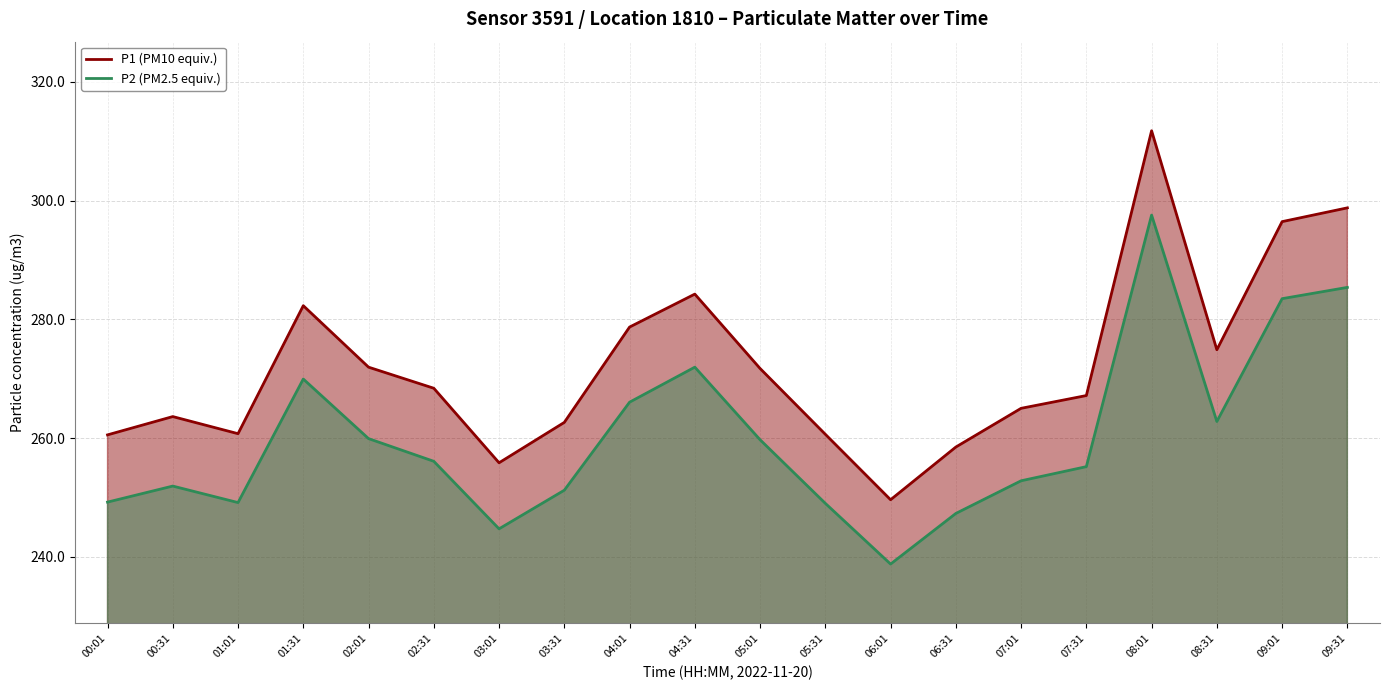

At how many categories does at least one series exceed 311?

1